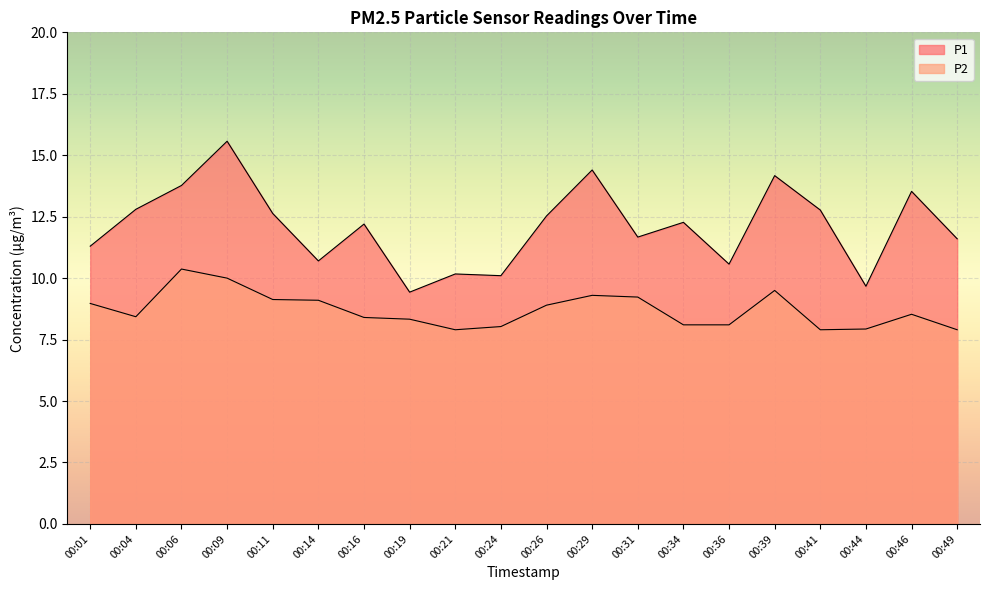

Does the chart display data point markers on the line(s)?

No